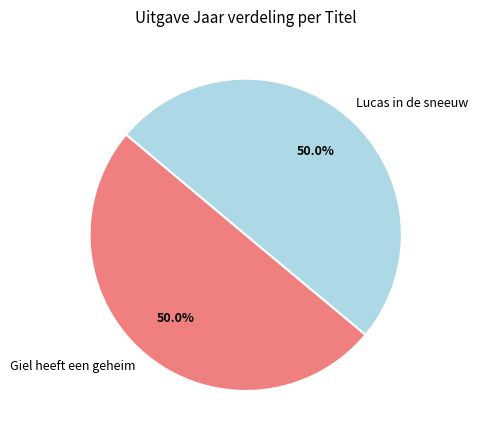

Combined, what portion of the pie is Lucas in de sneeuw and Giel heeft een geheim?

100.0%